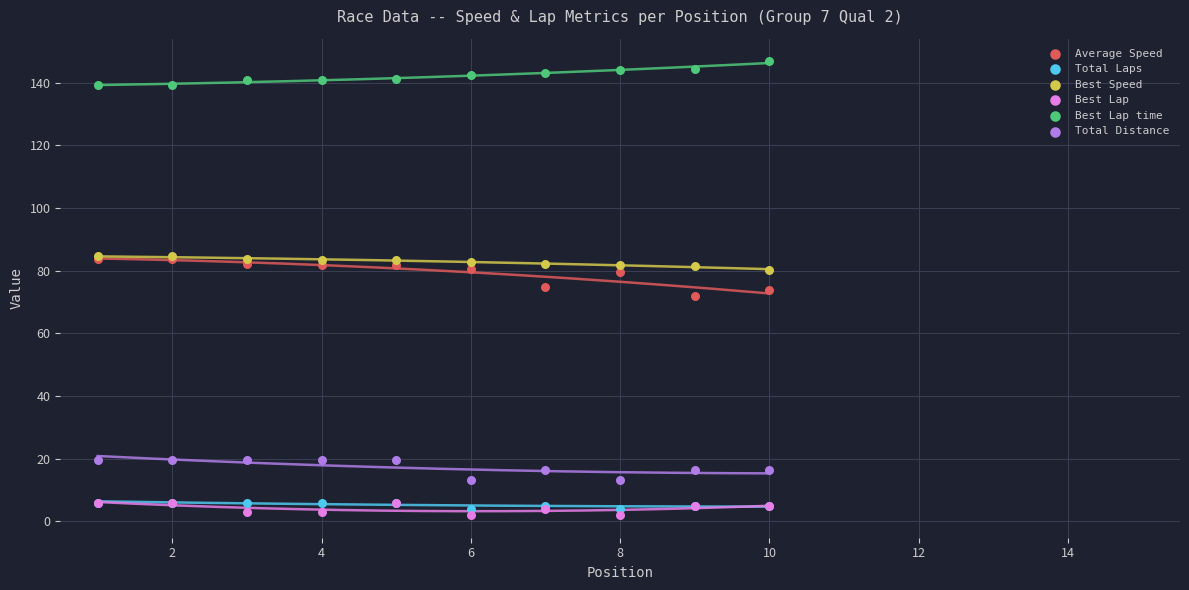

Which series reaches the maximum Y coordinate?

Best Lap time